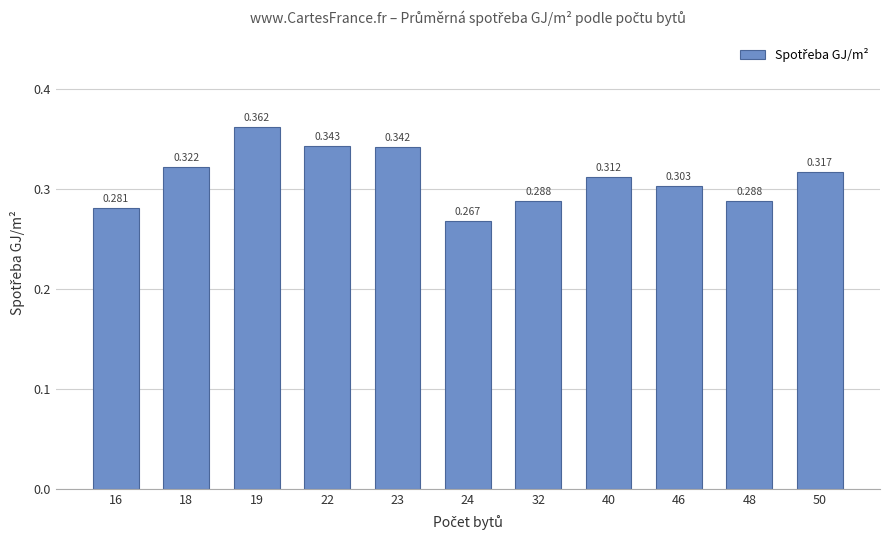

What is the sum of all values?

3.4